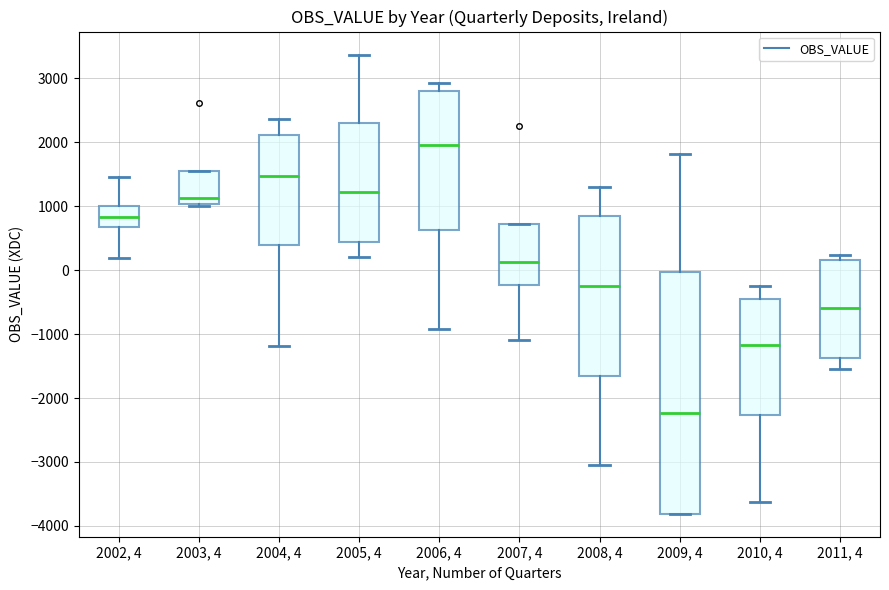

Reading left to right, transcribe this box plot: for each box, give where its median line is, the range the box spans, and where its two whiskers end, as read against the y-axis. The values are not printed on the chart, so give them approximately, as read against the axis.

2002, 4: median 800, box 700 to 1000, whiskers 200 to 1500
2003, 4: median 1100, box 1000 to 1600, whiskers 1000 to 1600
2004, 4: median 1500, box 400 to 2100, whiskers -1200 to 2400
2005, 4: median 1200, box 400 to 2300, whiskers 200 to 3400
2006, 4: median 2000, box 600 to 2800, whiskers -900 to 2900
2007, 4: median 100, box -200 to 700, whiskers -1100 to 700
2008, 4: median -300, box -1700 to 800, whiskers -3000 to 1300
2009, 4: median -2200, box -3800 to 0, whiskers -3800 to 1800
2010, 4: median -1200, box -2300 to -500, whiskers -3600 to -200
2011, 4: median -600, box -1400 to 200, whiskers -1500 to 200 (just above the box's upper edge)